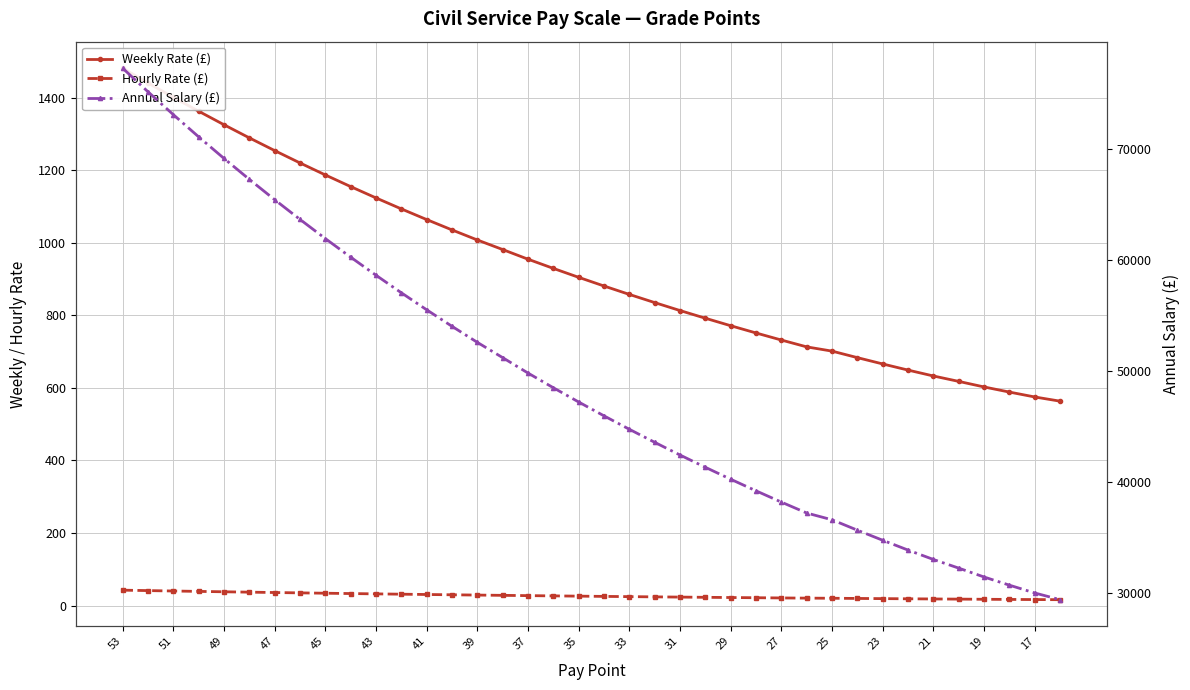

Is the value of Weekly Rate (£) at 29 greater than the value of Hourly Rate (£) at 45?

Yes